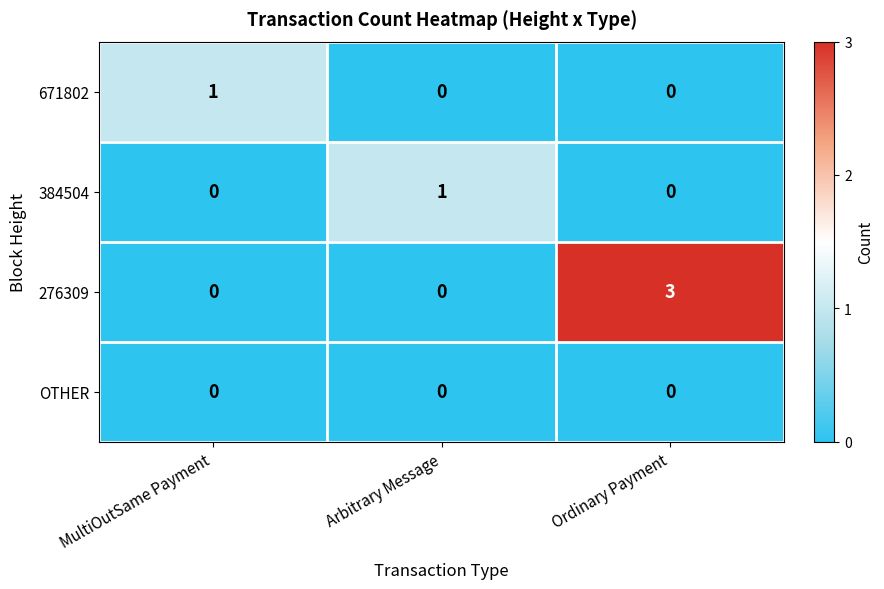

Is it true that OTHER equals 0 at MultiOutSame Payment?

True